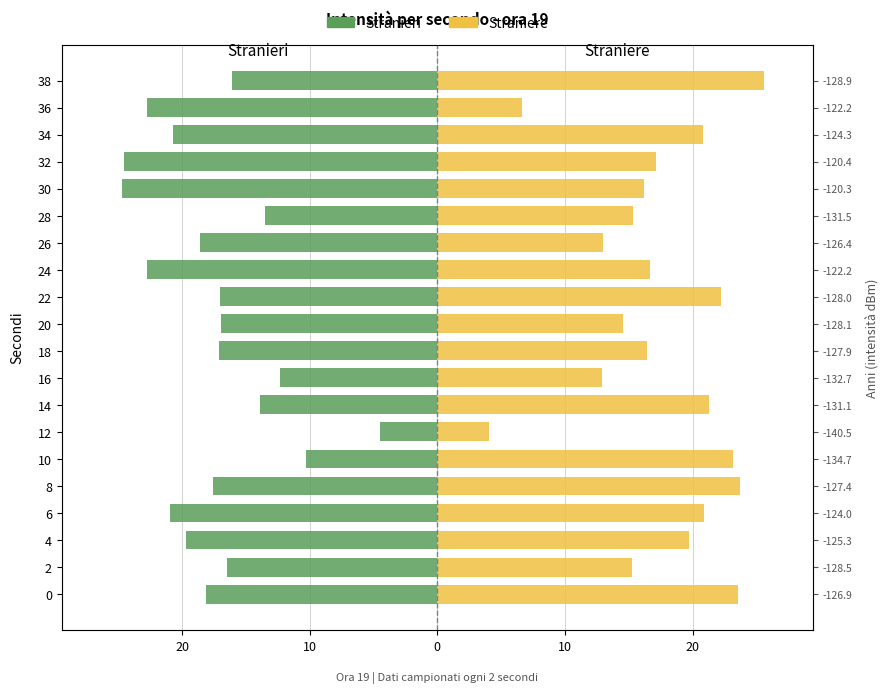

What is the sum of all Straniere values?

349.1